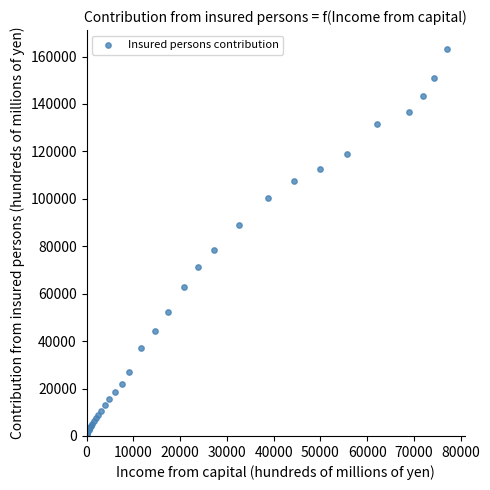

What Y value in the scatter plot is closest to 81793?

78591.4